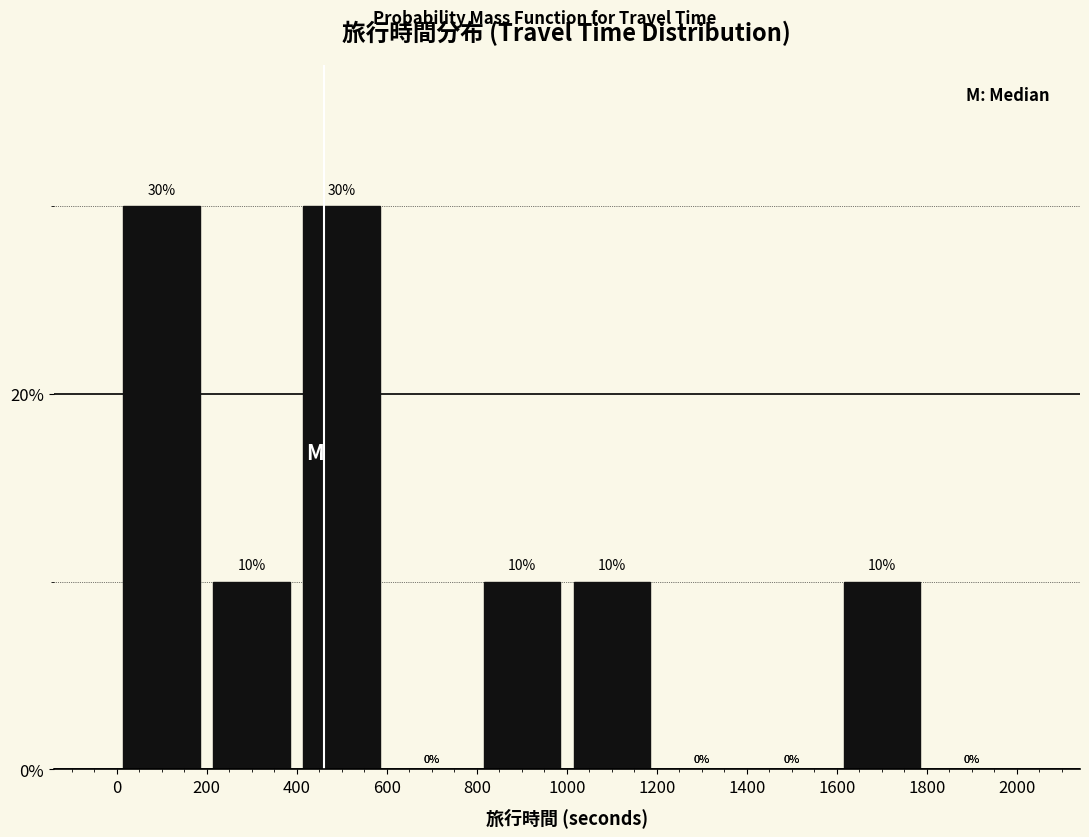

Reading left to right, transcribe this chart: for each bar, give the range it covers on the x-axis and its height.

0 to 200: 30
200 to 400: 10
400 to 600: 30
600 to 800: 0
800 to 1000: 10
1000 to 1200: 10
1200 to 1400: 0
1400 to 1600: 0
1600 to 1800: 10
1800 to 2000: 0